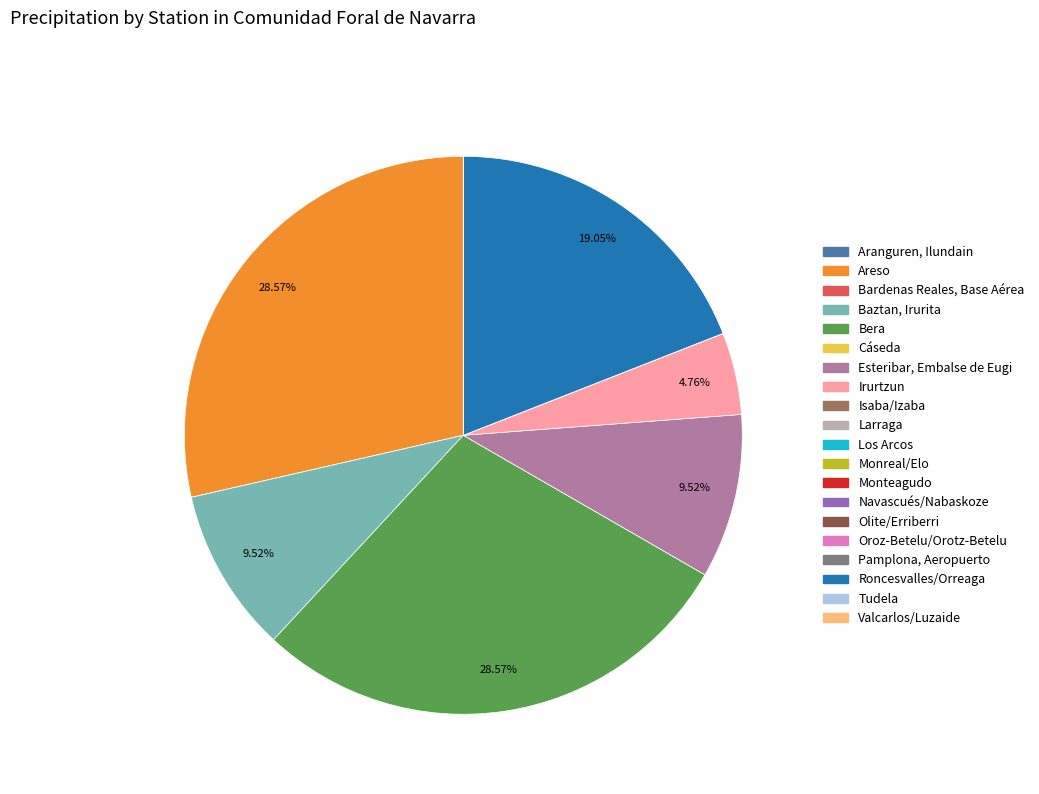

To the nearest percent, what is the difference between the largest and smallest slice percentages?

29%